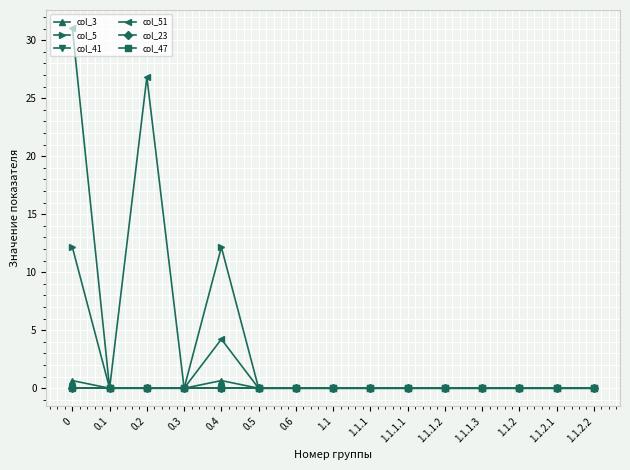

Which has a higher value, 0.2 or 0.5?

0.2